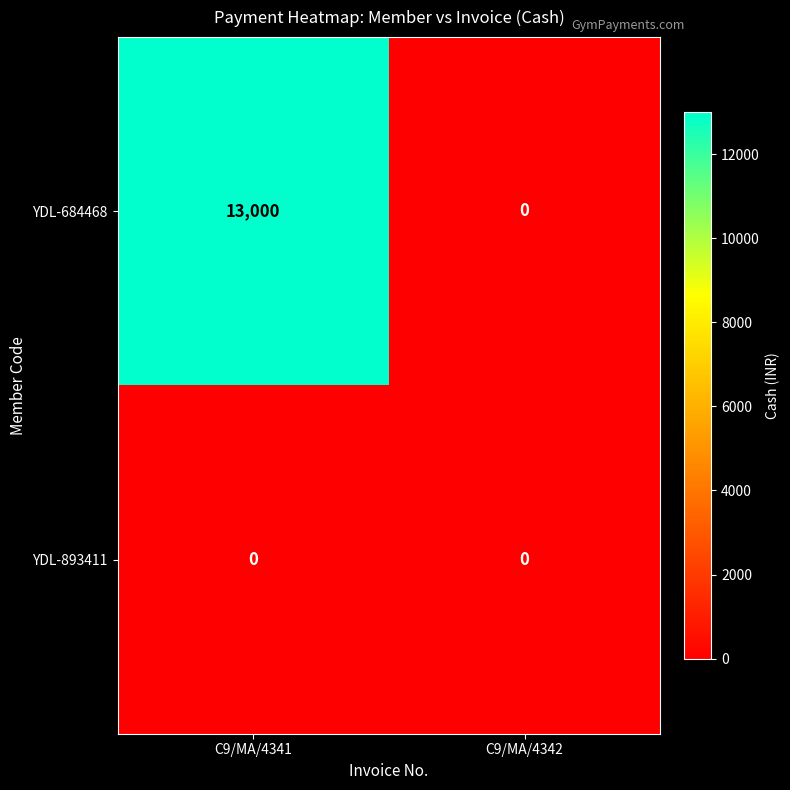

How many categories are shown in the chart?

2